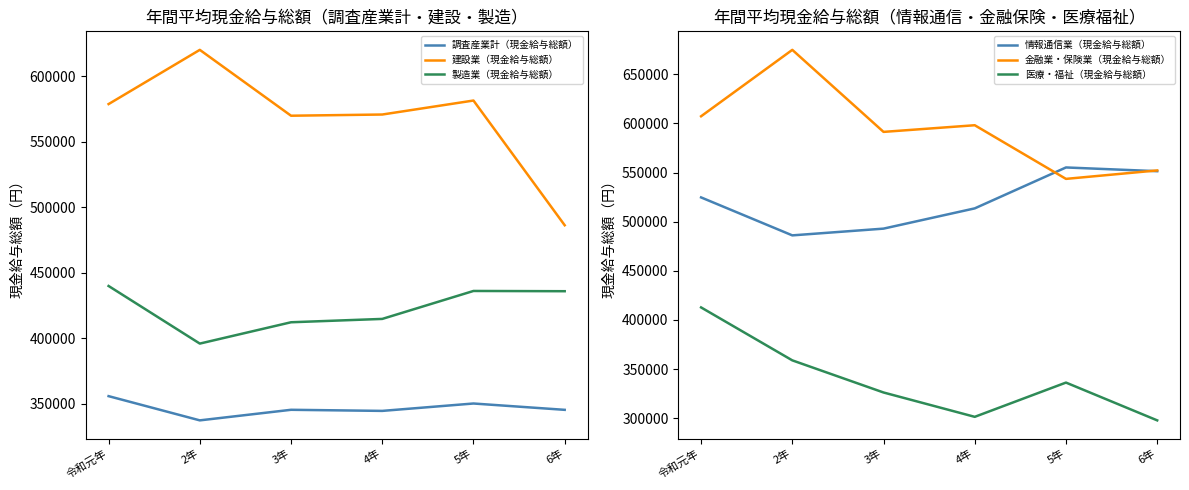

What is the minimum value shown in the chart?

297760